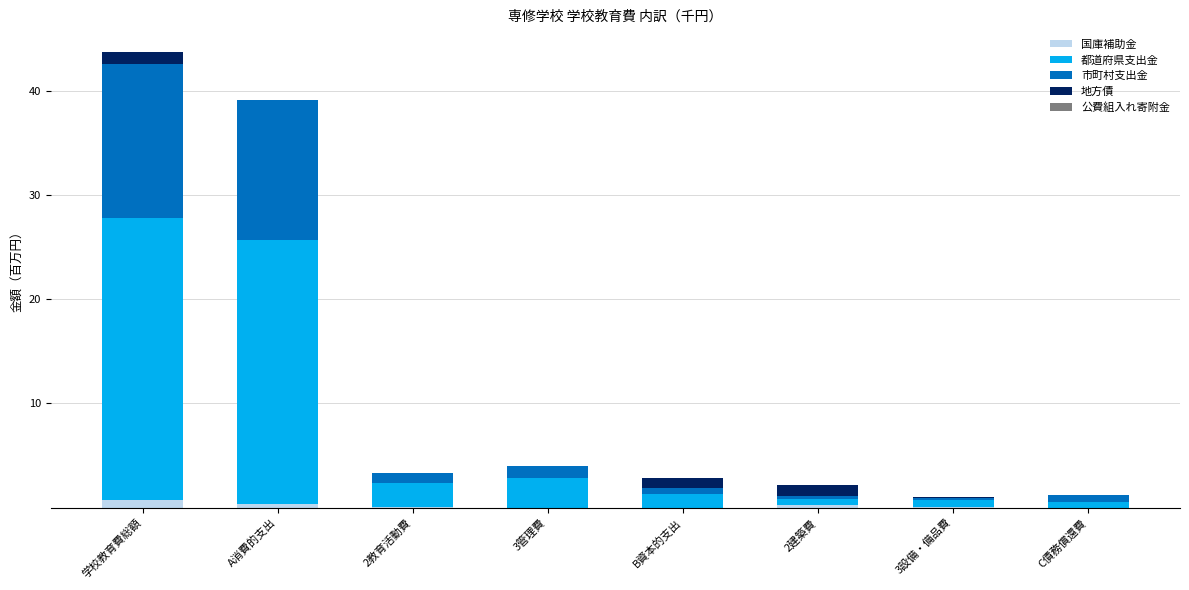

Which has a higher value, 学校教育費総額 or 2教育活動費?

学校教育費総額